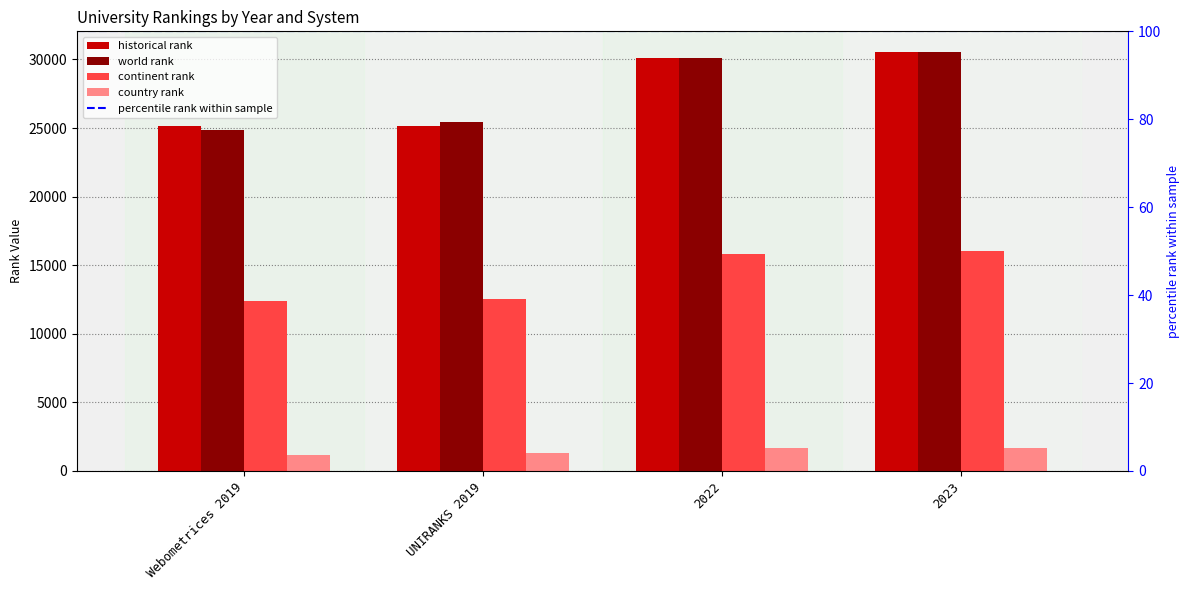

Is the value of historical rank at 2022 greater than the value of country rank at UNIRANKS 2019?

Yes